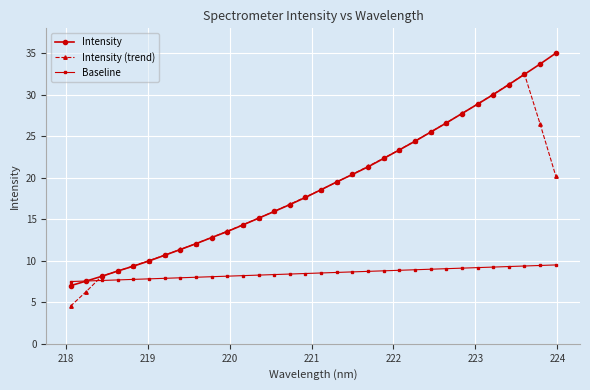

What is the value of the Baseline point at the 6th from the left?

7.8